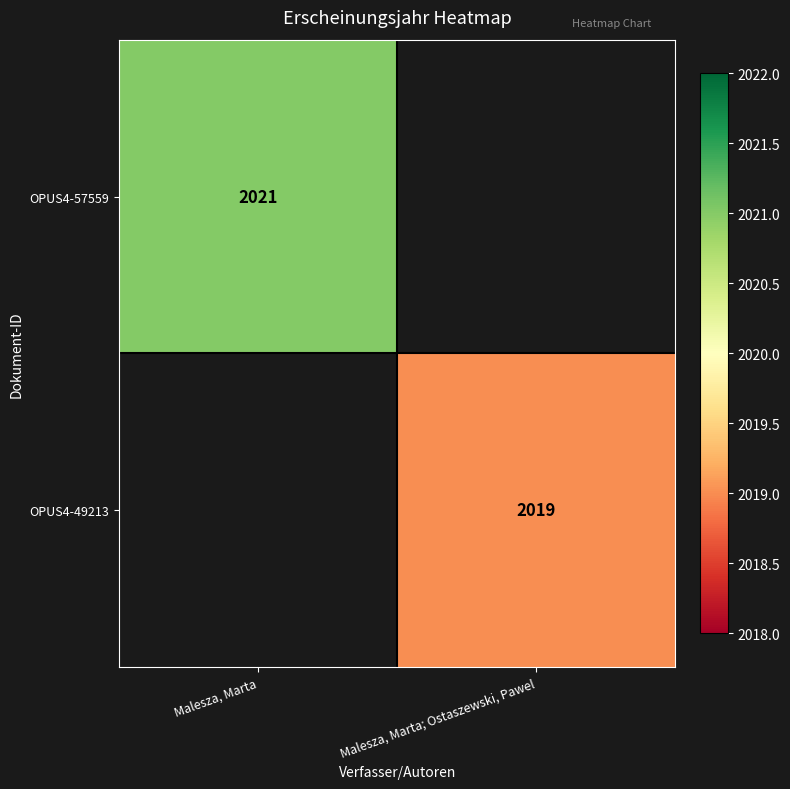

Between Malesza, Marta; Ostaszewski, Pawel and Malesza, Marta, which is larger?

Malesza, Marta